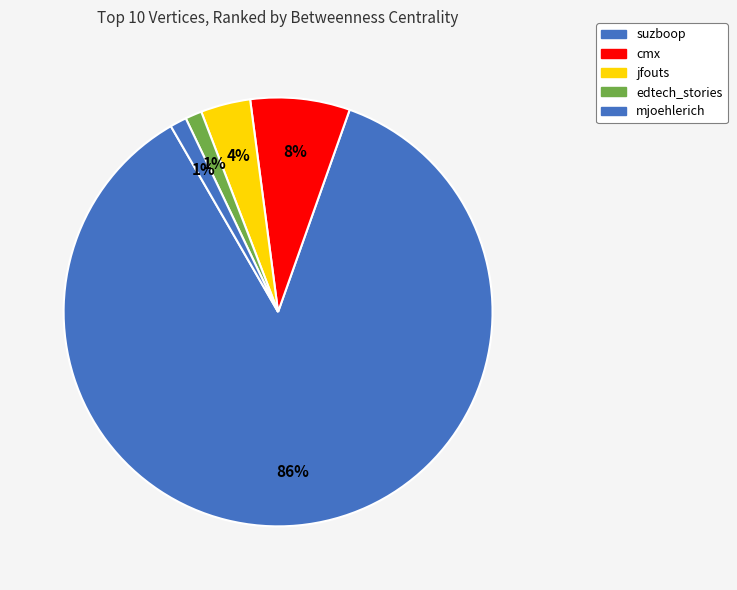

Count the number of slices in the pie.

5